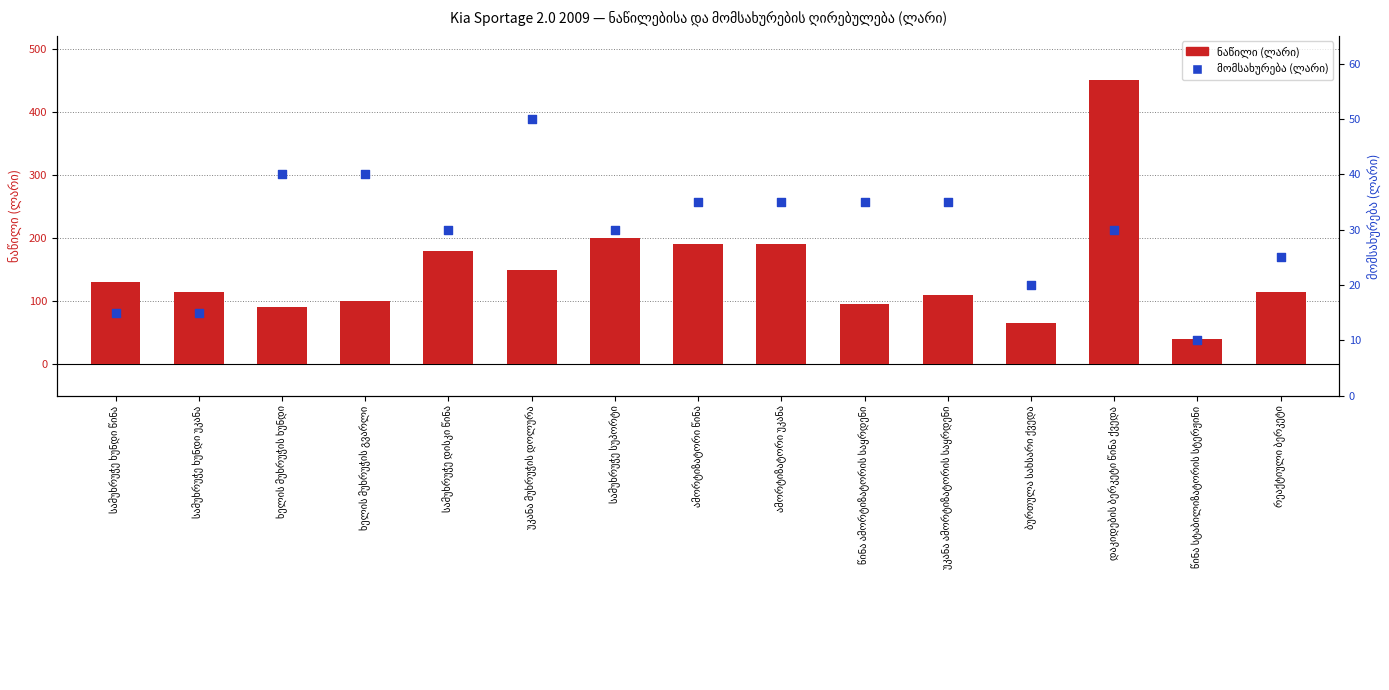

Which series has the largest total across all categories?

ნაწილი (ლარი)